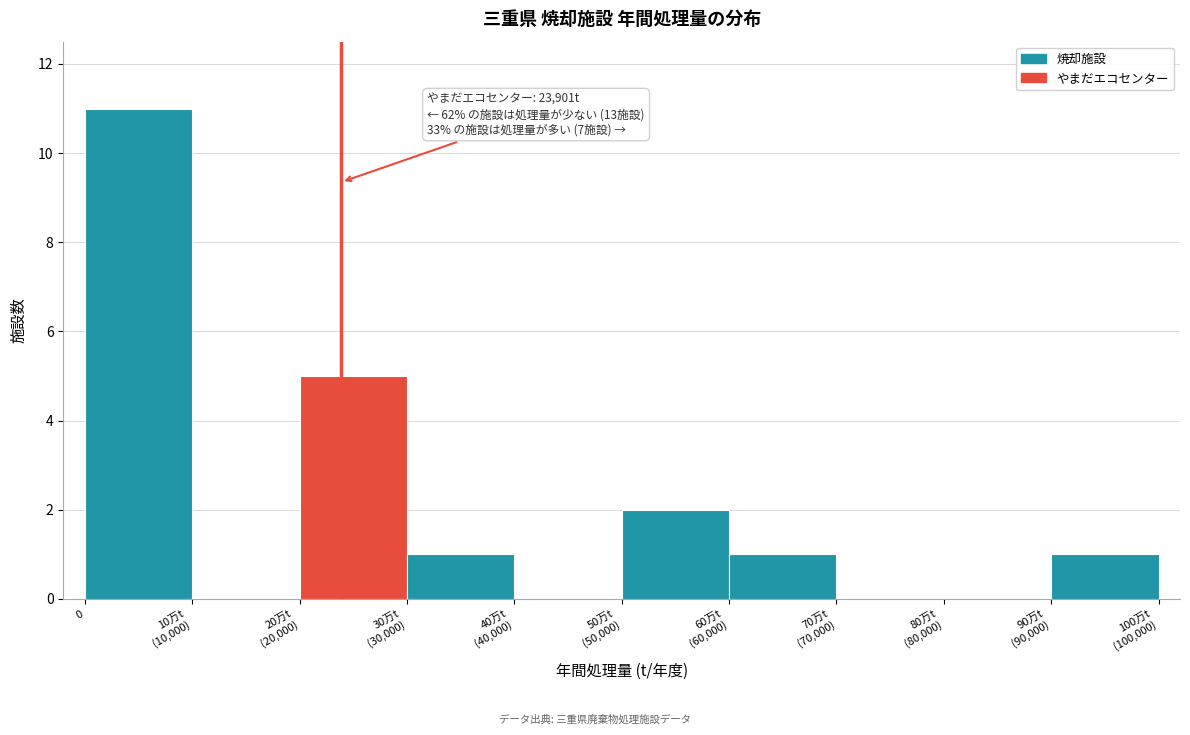

Is it true that the value at 0 is 11?

True